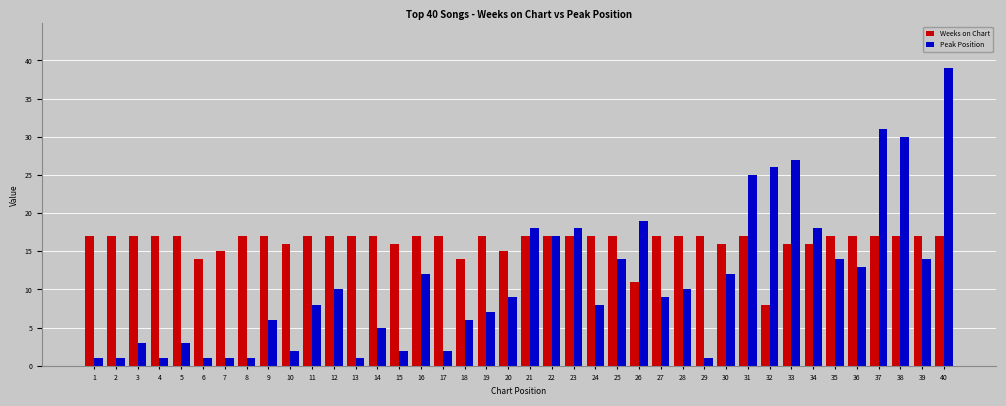

Reading left to right, extract all data points from this chart.

Weeks on Chart: 17	17	17	17	17	14	15	17	17	16	17	17	17	17	16	17	17	14	17	15	17	17	17	17	17	11	17	17	17	16	17	8	16	16	17	17	17	17	17	17
Peak Position: 1	1	3	1	3	1	1	1	6	2	8	10	1	5	2	12	2	6	7	9	18	17	18	8	14	19	9	10	1	12	25	26	27	18	14	13	31	30	14	39